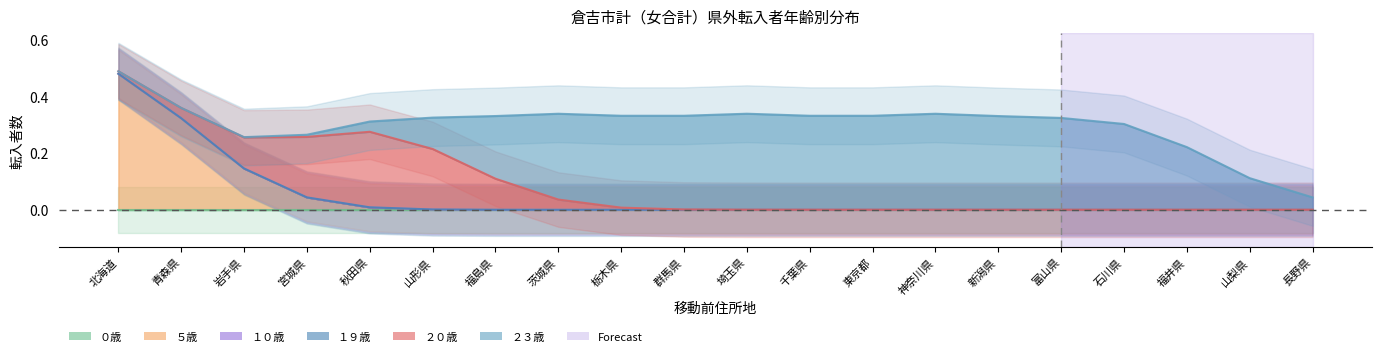

What are all the series names shown in the legend?

０歳, ５歳, １０歳, １９歳, ２０歳, ２３歳